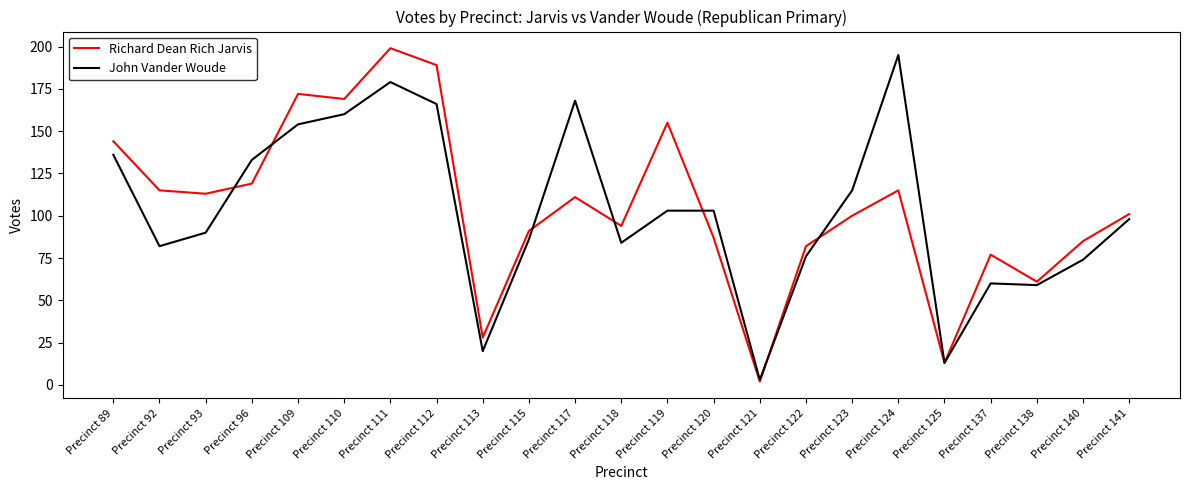

At which label does Richard Dean Rich Jarvis reach its peak?

Precinct 111